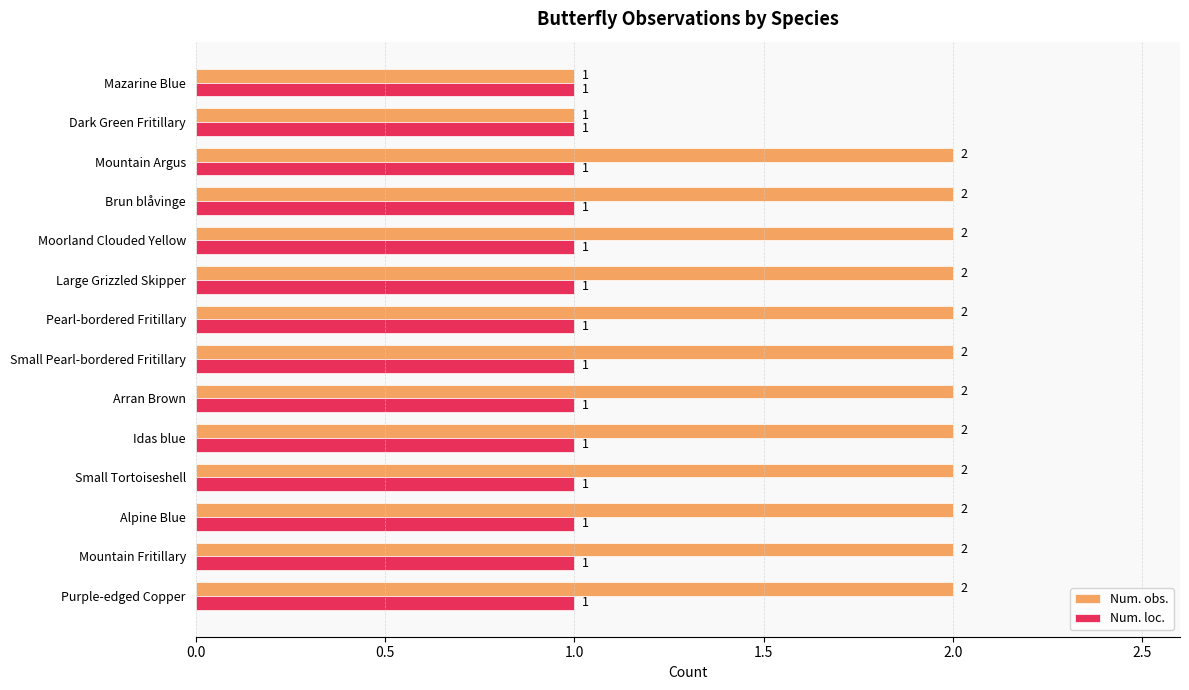

Count the Num. obs. values in the range 2 to 3.

12